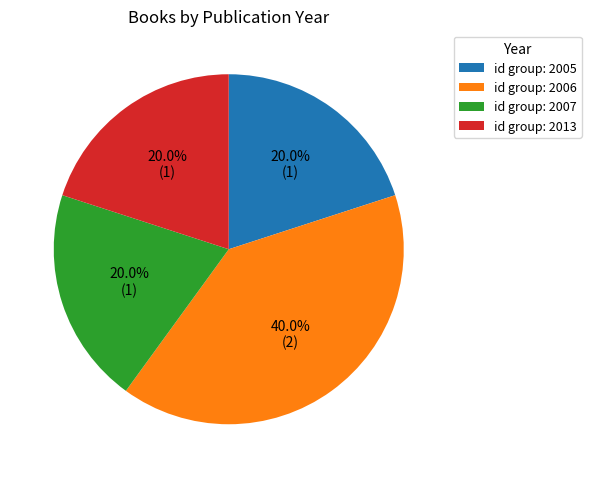

What is the largest slice in the pie chart?

id group: 2006